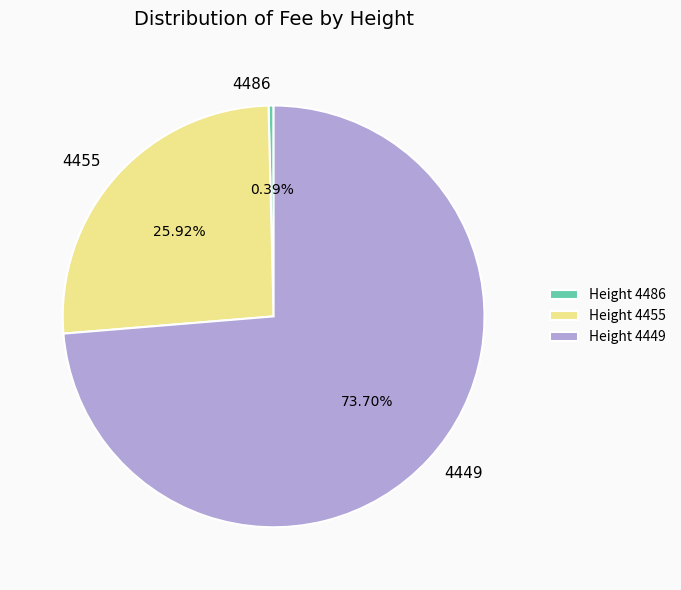

Does any single category account for the majority?

Yes